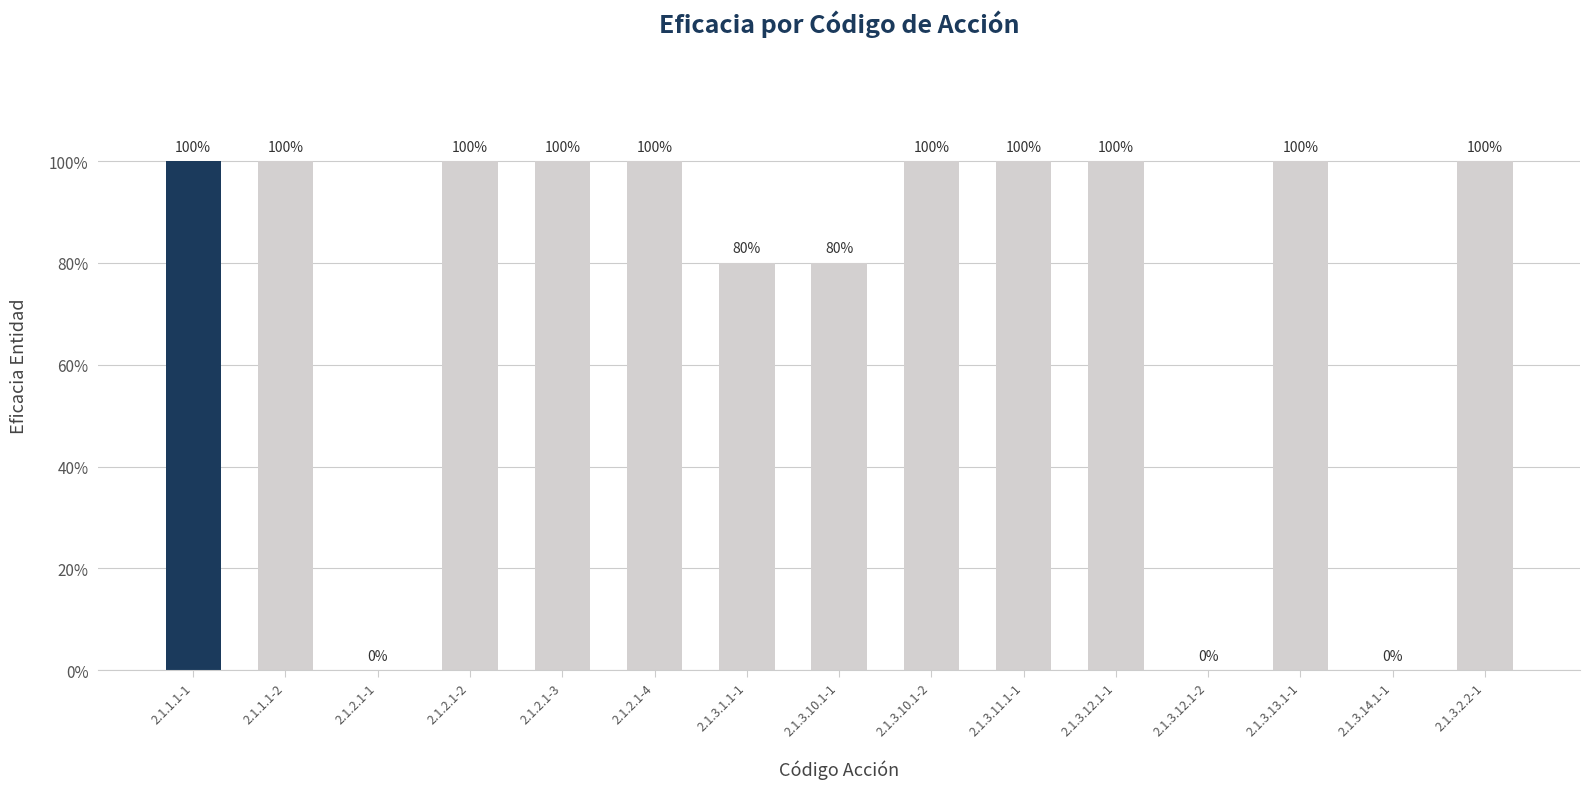

What is the approximate value at 2.1.3.1.1-1?

80